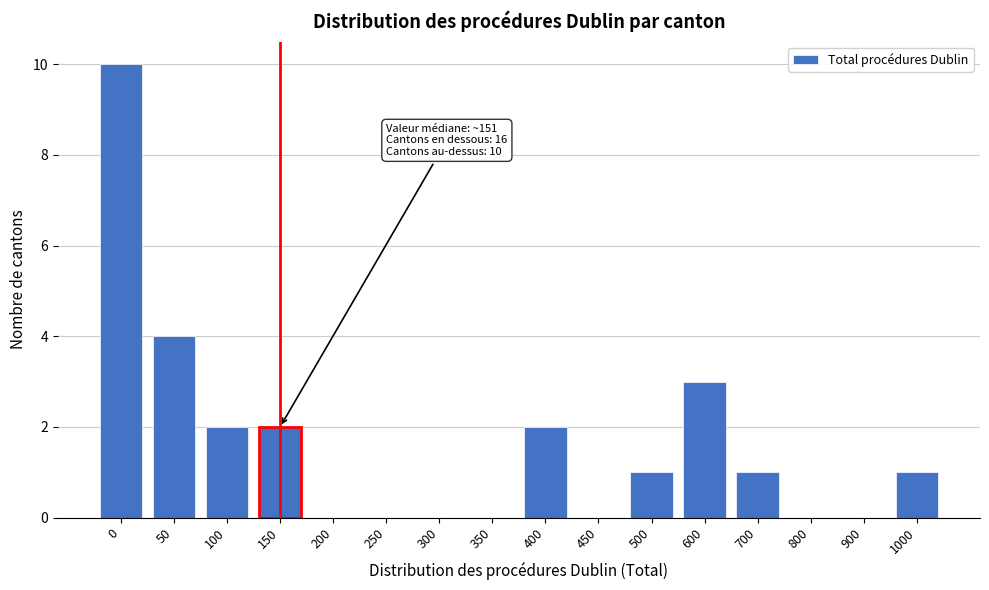

Reading right to left, extract all data points from this chart.

1000=1	900=0	800=0	700=1	600=3	500=1	450=0	400=2	350=0	300=0	250=0	200=0	150=2	100=2	50=4	0=10